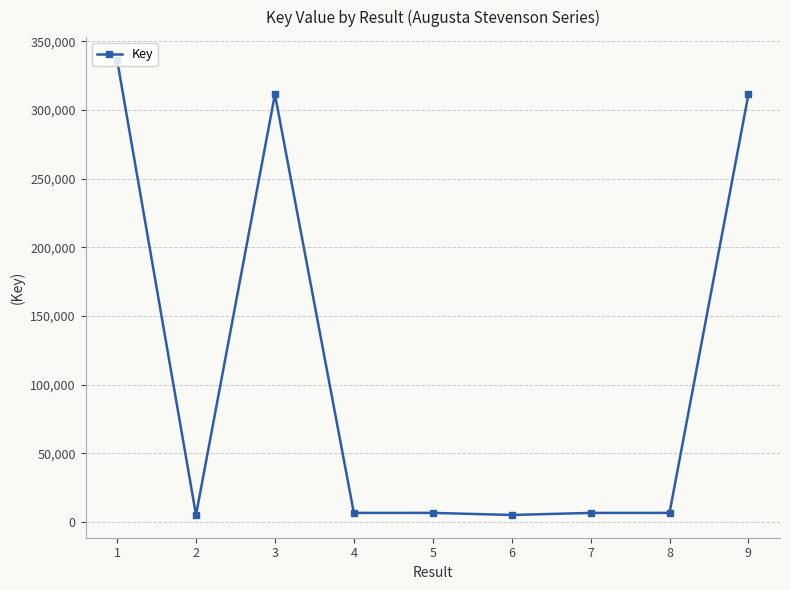

What is the value of the 9th point from the left?

311301